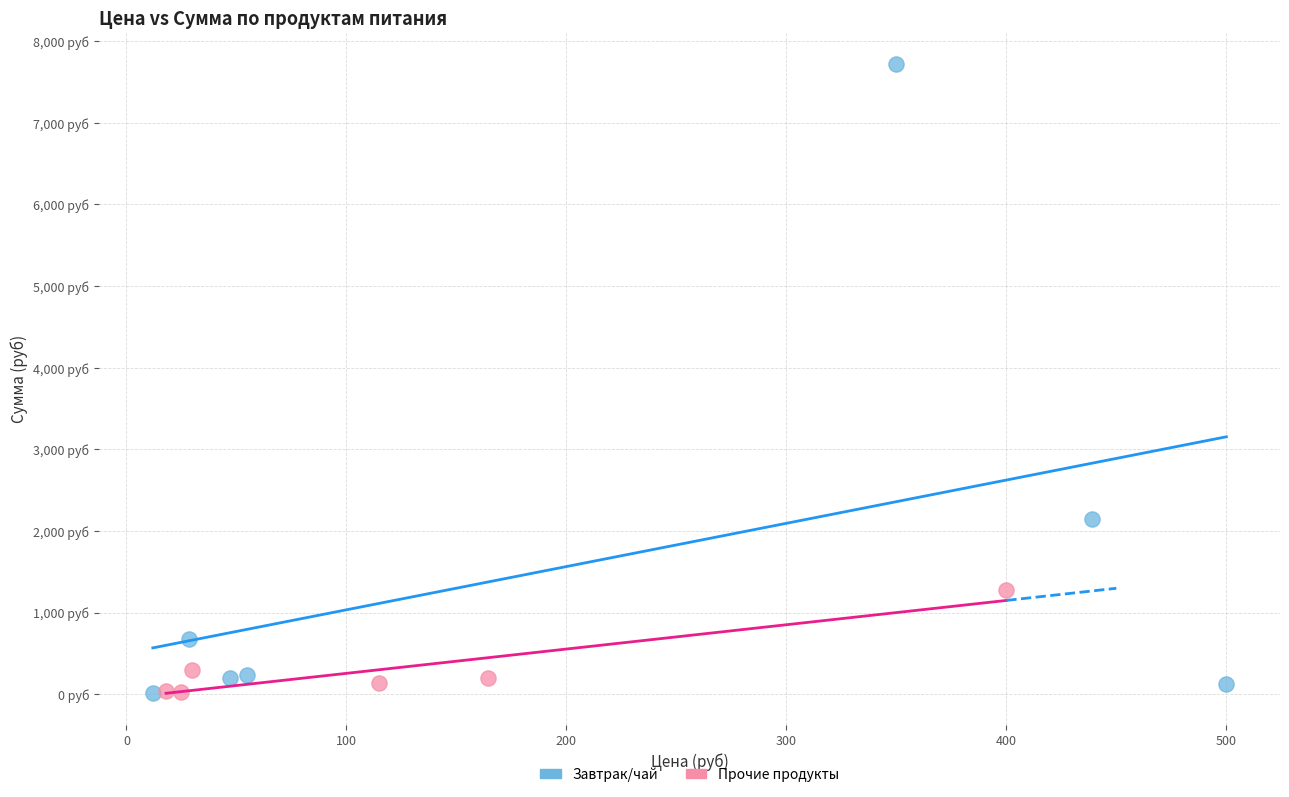

Which series reaches the maximum Y coordinate?

Завтрак/чай